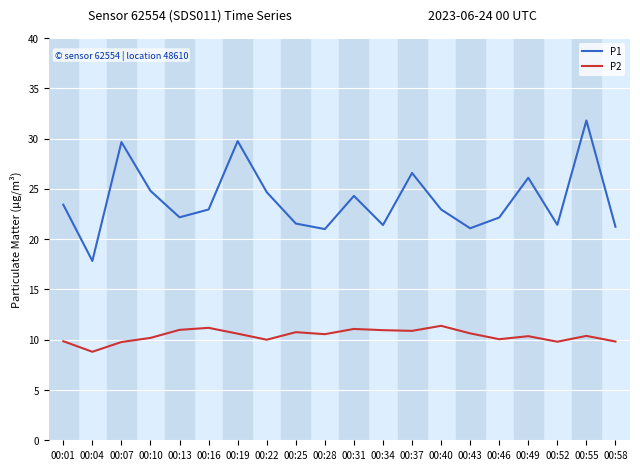

Which series has the largest total across all categories?

P1